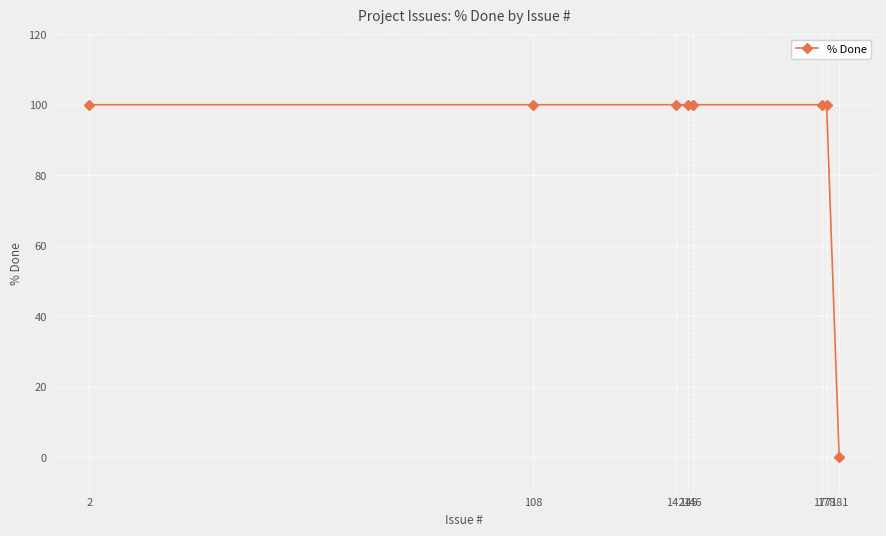

What is the value of the 5th point from the left?

100